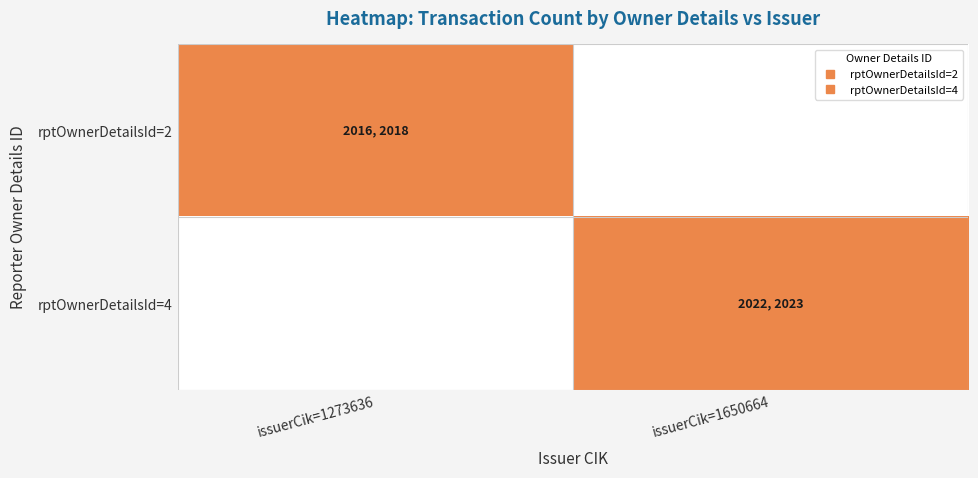

What is the maximum value shown in the chart?

2